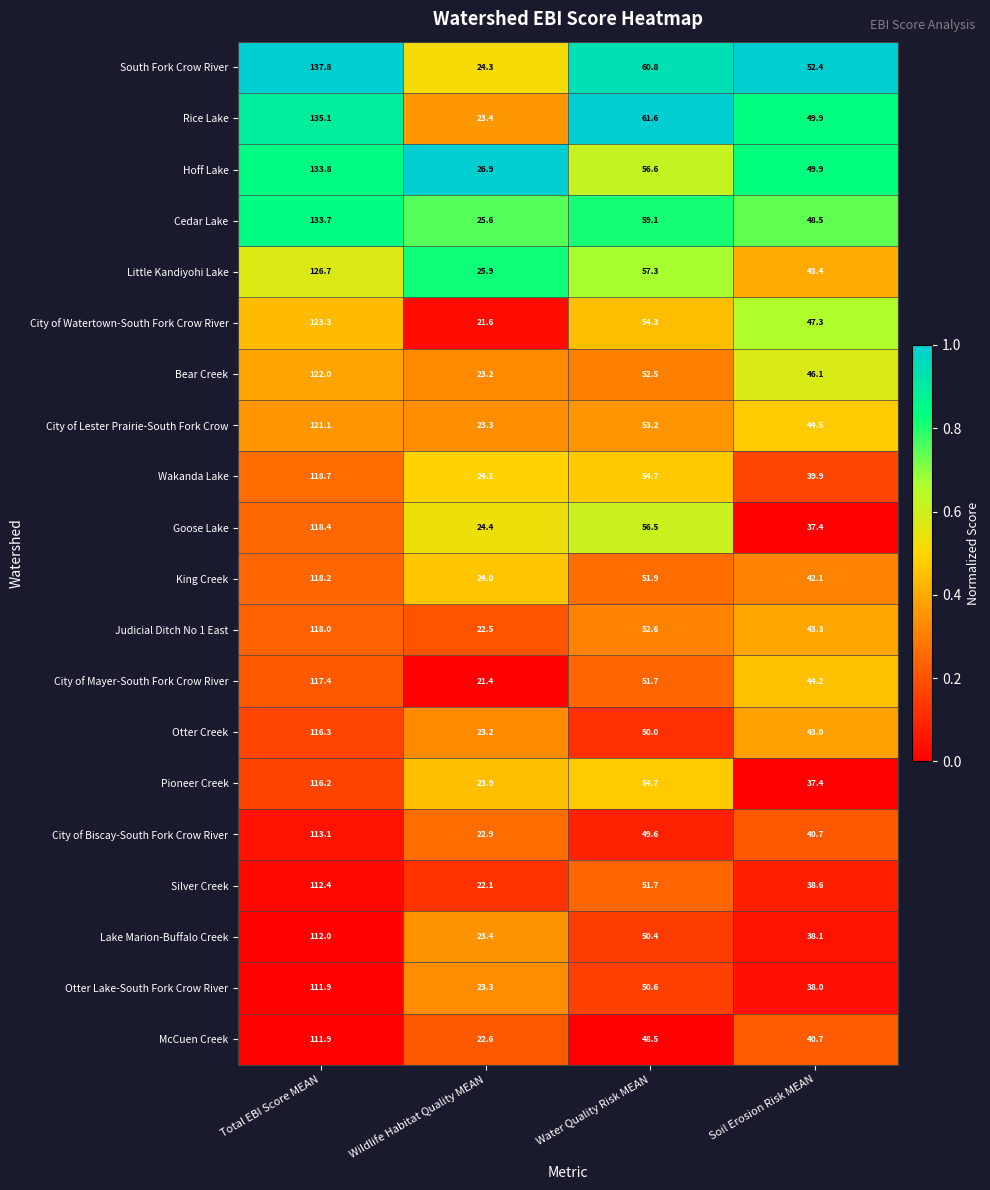

At which label is City of Lester Prairie-South Fork Crow closest to 72?

Water Quality Risk MEAN